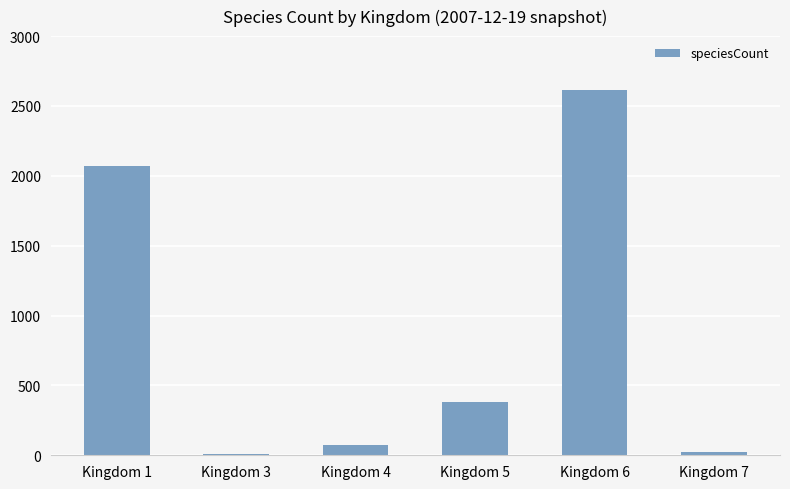

How many series are shown in this chart?

1